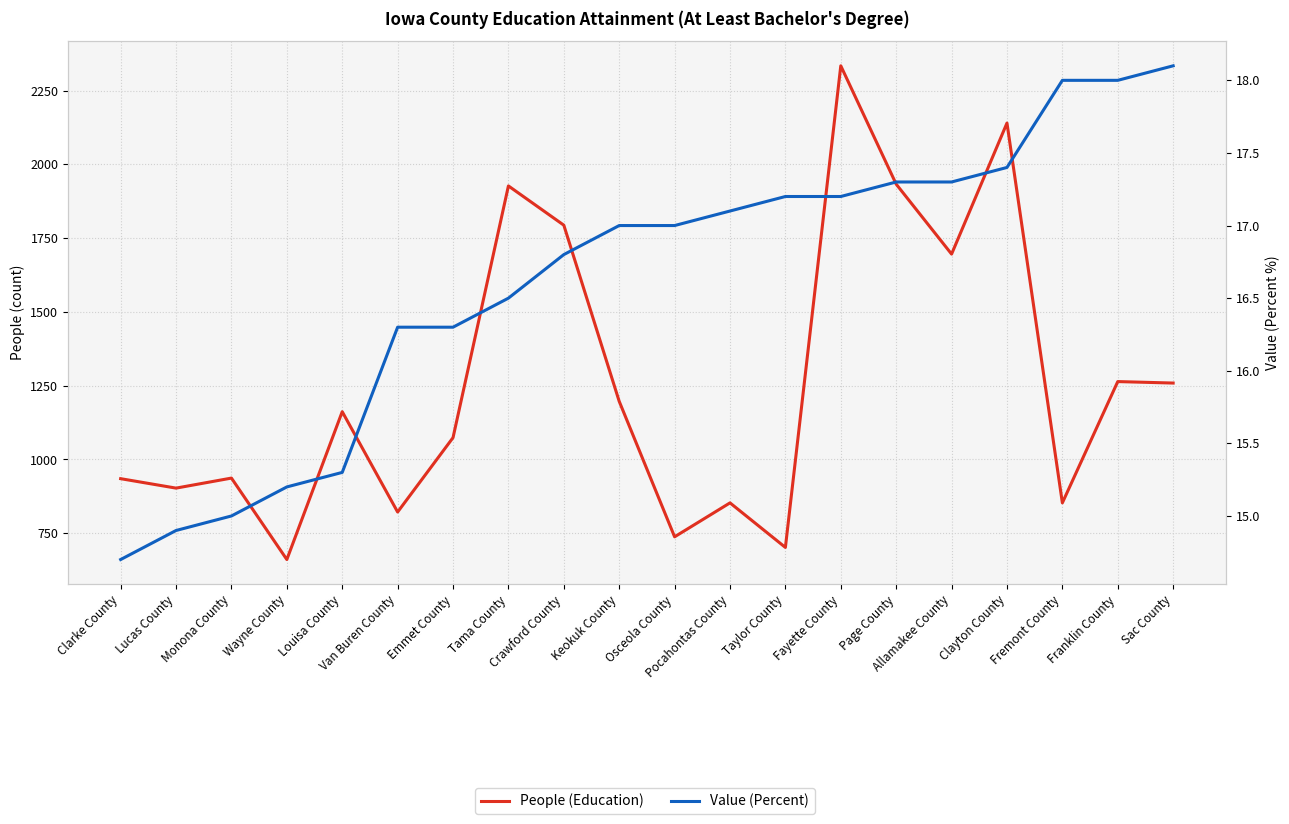

Reading right to left, what are all the values shown in this chart?

People (Education): 1259.0	1264.0	853.0	2140.0	1696.0	1933.0	2334.0	702.0	853.0	738.0	1197.0	1794.0	1927.0	1074.0	822.0	1162.0	661.0	937.0	903.0	935.0
Value (Percent): 18.1	18.0	18.0	17.4	17.3	17.3	17.2	17.2	17.1	17.0	17.0	16.8	16.5	16.3	16.3	15.3	15.2	15.0	14.9	14.7